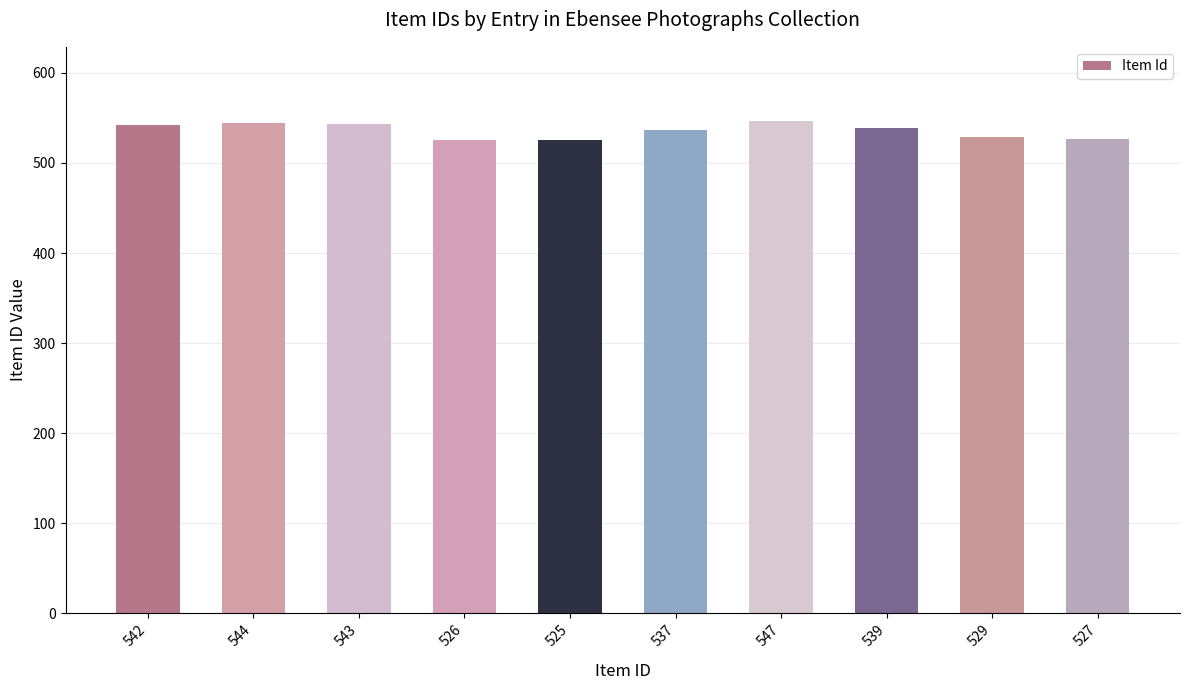

Is it true that the value at 547 is 184?

False